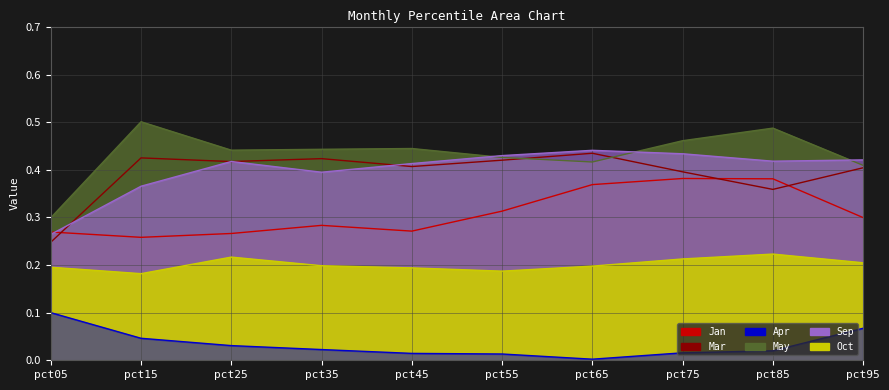

In Apr, how many points are lower than both neighbors (excluding endpoints)?

1